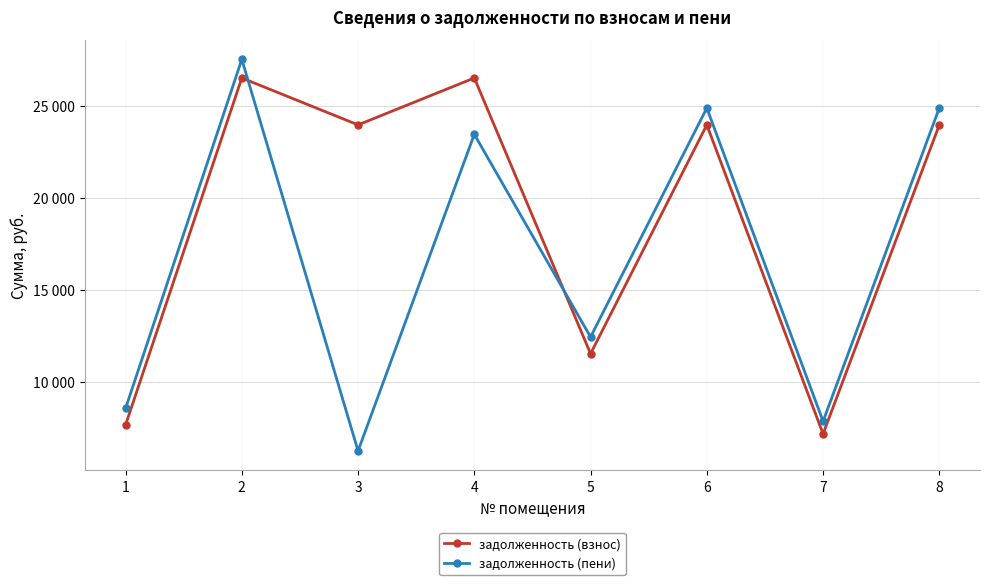

Reading right to left, what are all the values shown in this chart?

задолженность (взнос): 8=23964.4	7=7172.8	6=23964.4	5=11529.3	4=26513.8	3=23964.4	2=26513.8	1=7659.6
задолженность (пени): 8=24880.9	7=7857.2	6=24880.9	5=12438.0	4=23451.5	3=6246.8	2=27527.8	1=8556.6